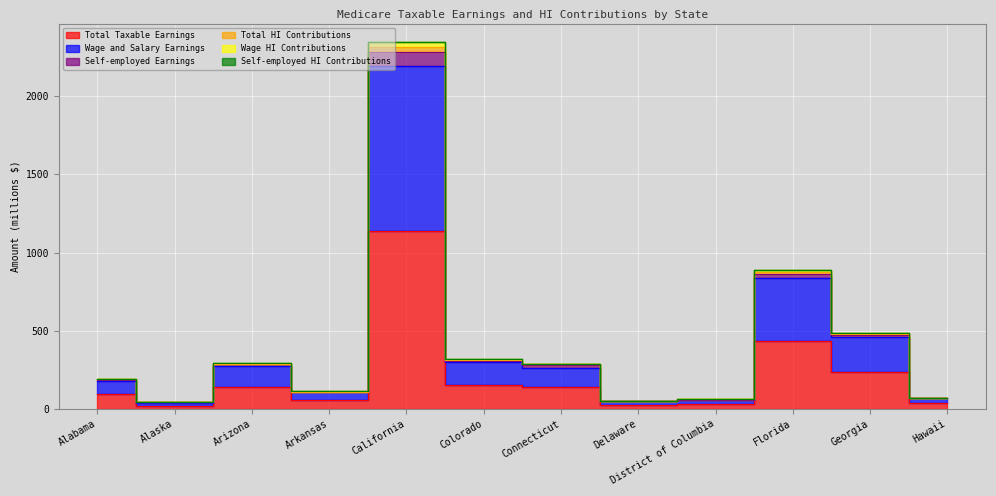

Where does the Wage HI Contributions series first go above 287?

Arizona